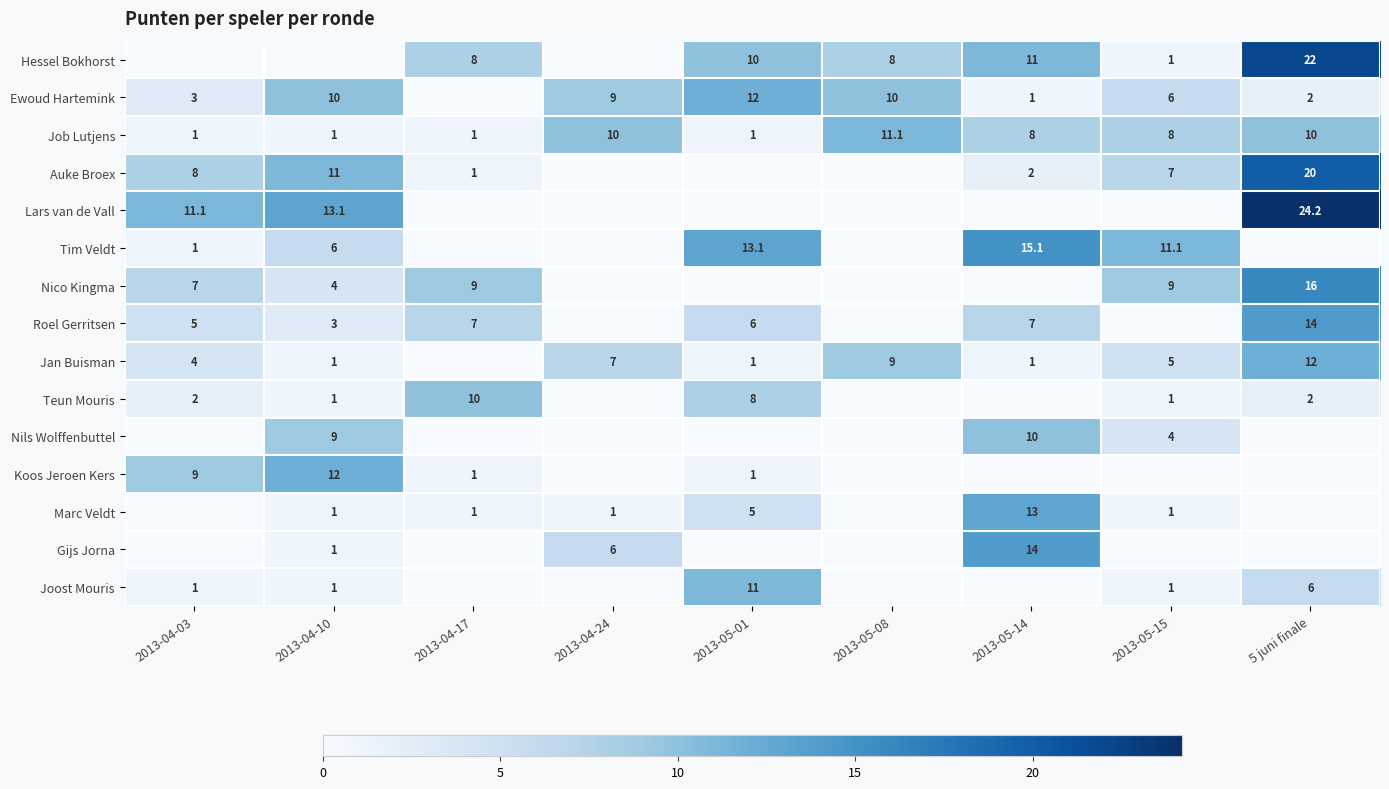

What is the sum of all Tim Veldt values?

46.3